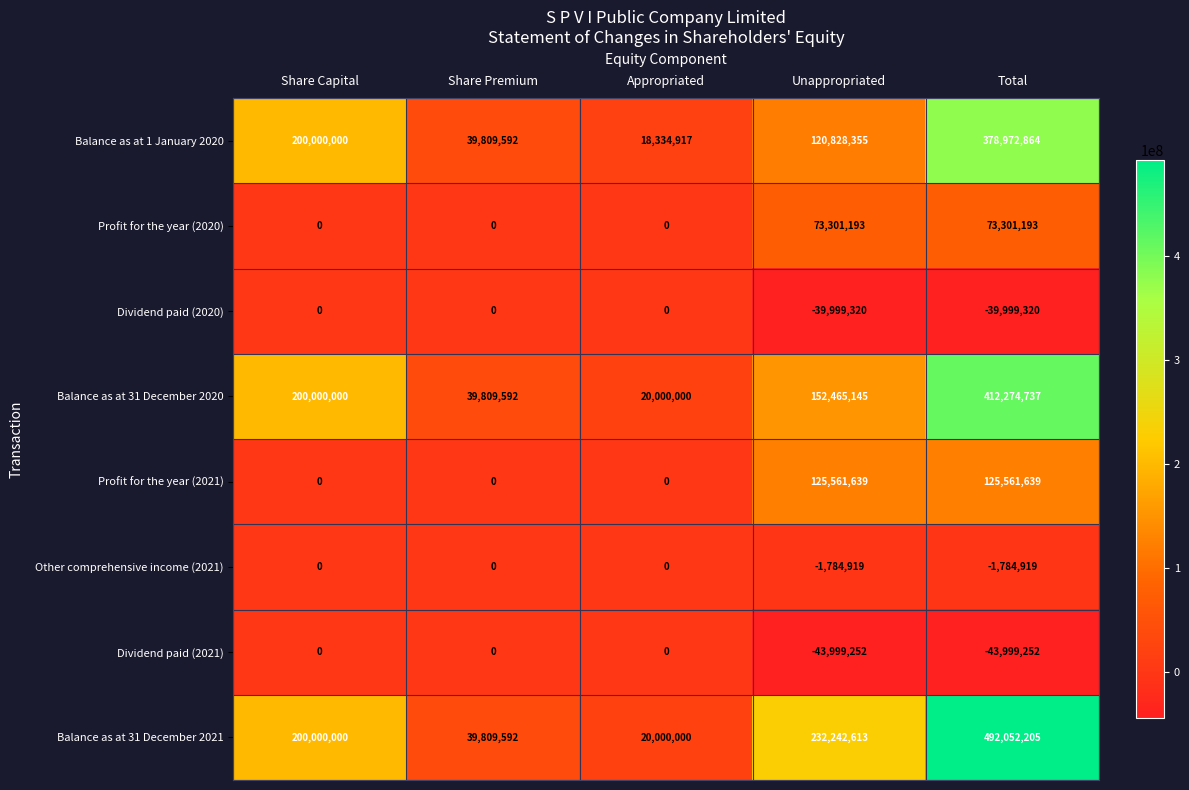

Between Share Premium and Unappropriated, which series saw the biggest shift?

Balance as at 31 December 2021